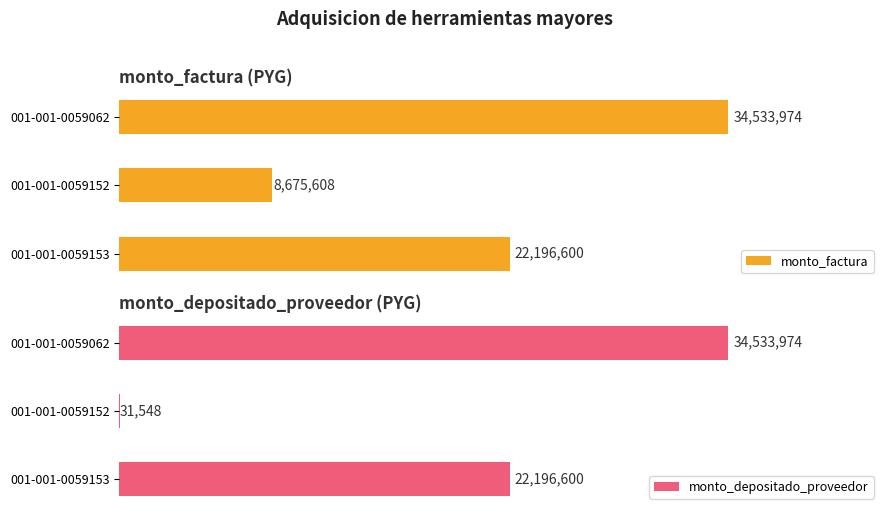

List the labels in order of monto_factura value, largest first.

001-001-0059062, 001-001-0059153, 001-001-0059152